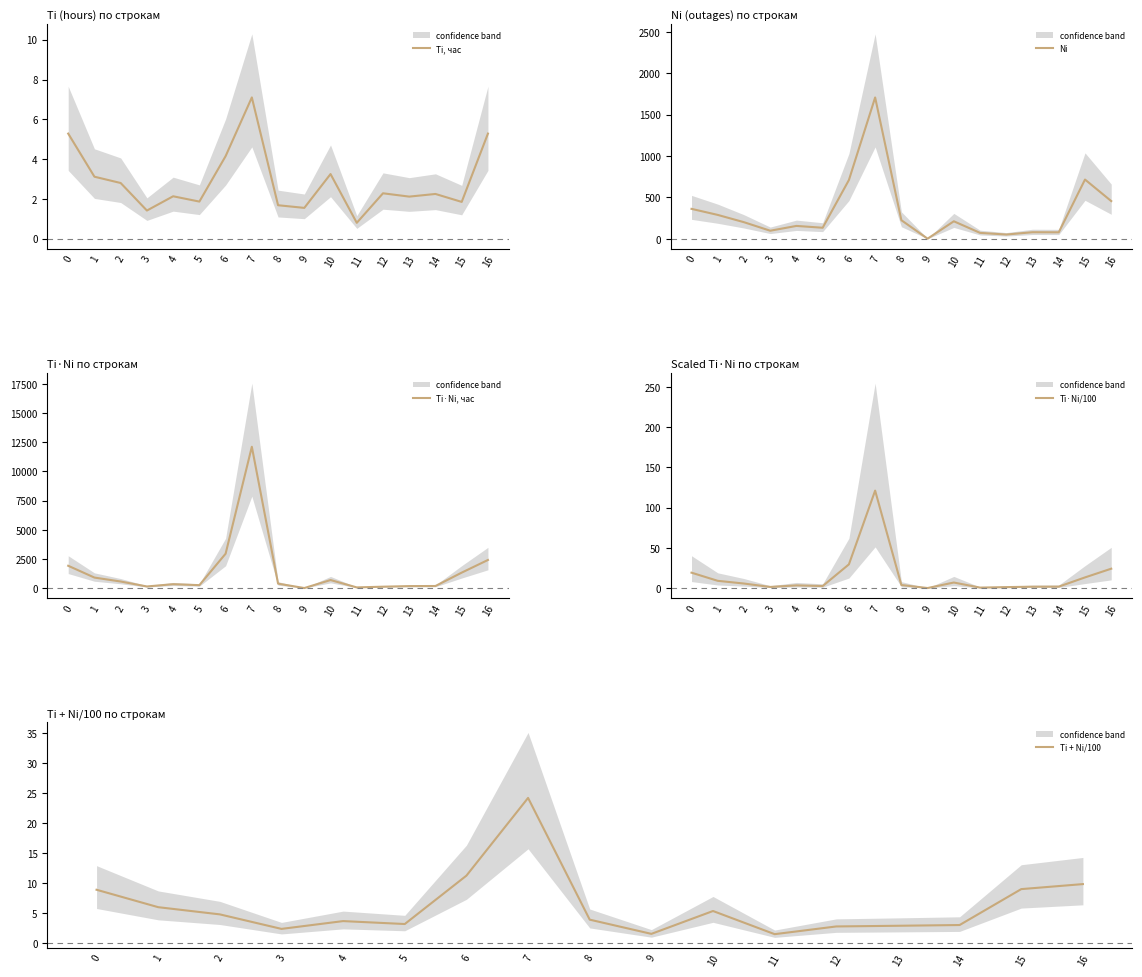

Where is Ti·Ni/100 nearest to the value 60?

6